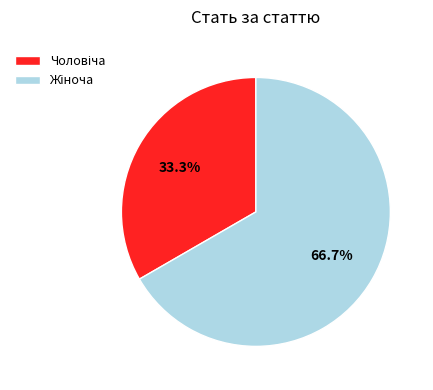

How many slices are in this pie chart?

2